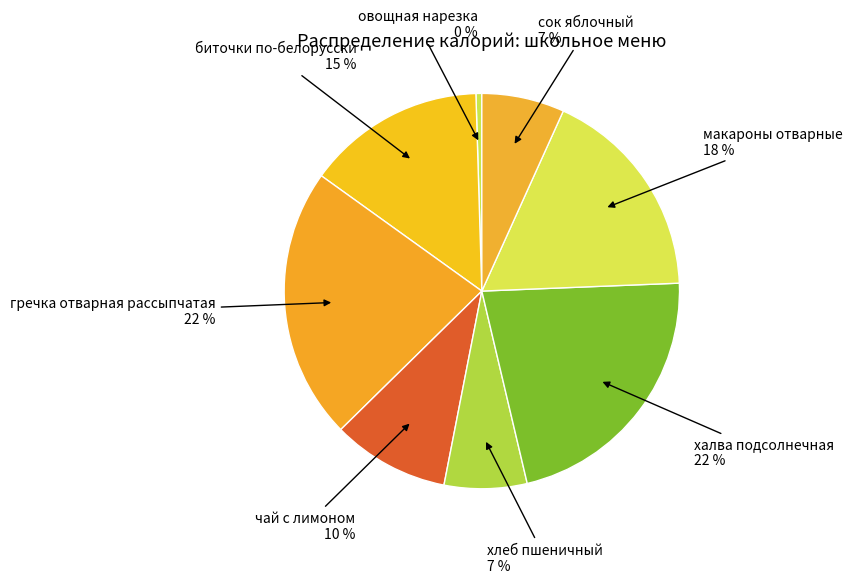

What is the largest slice in the pie chart?

гречка отварная рассыпчатая